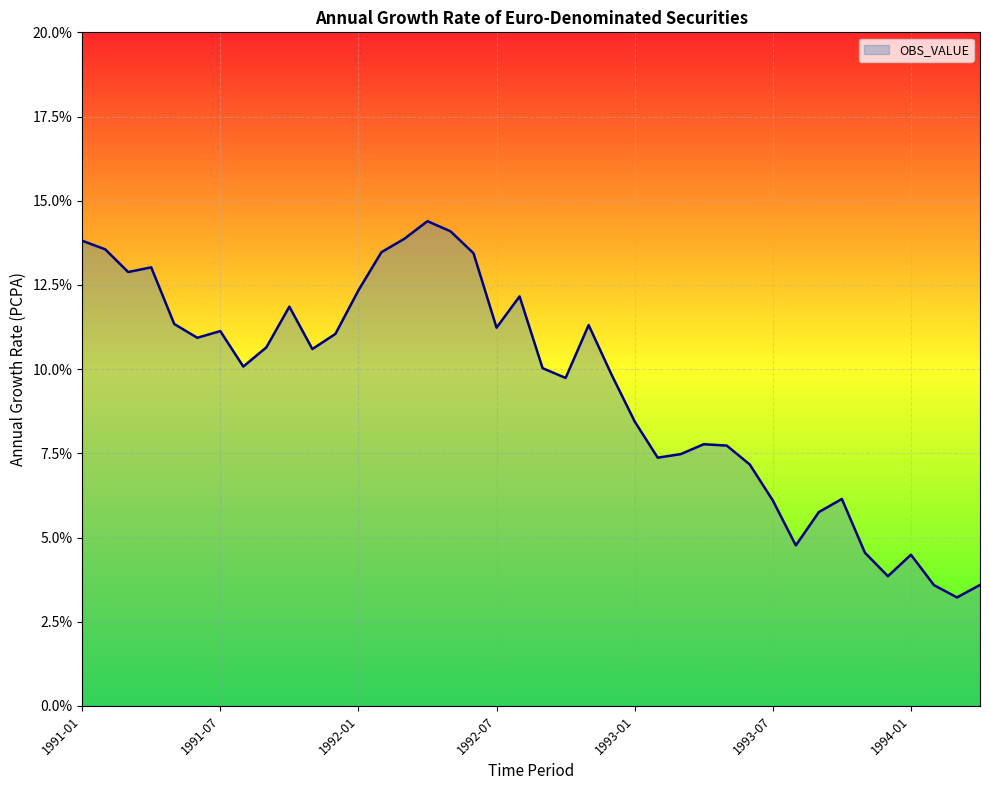

What is the difference between the maximum and minimum values?

11.2